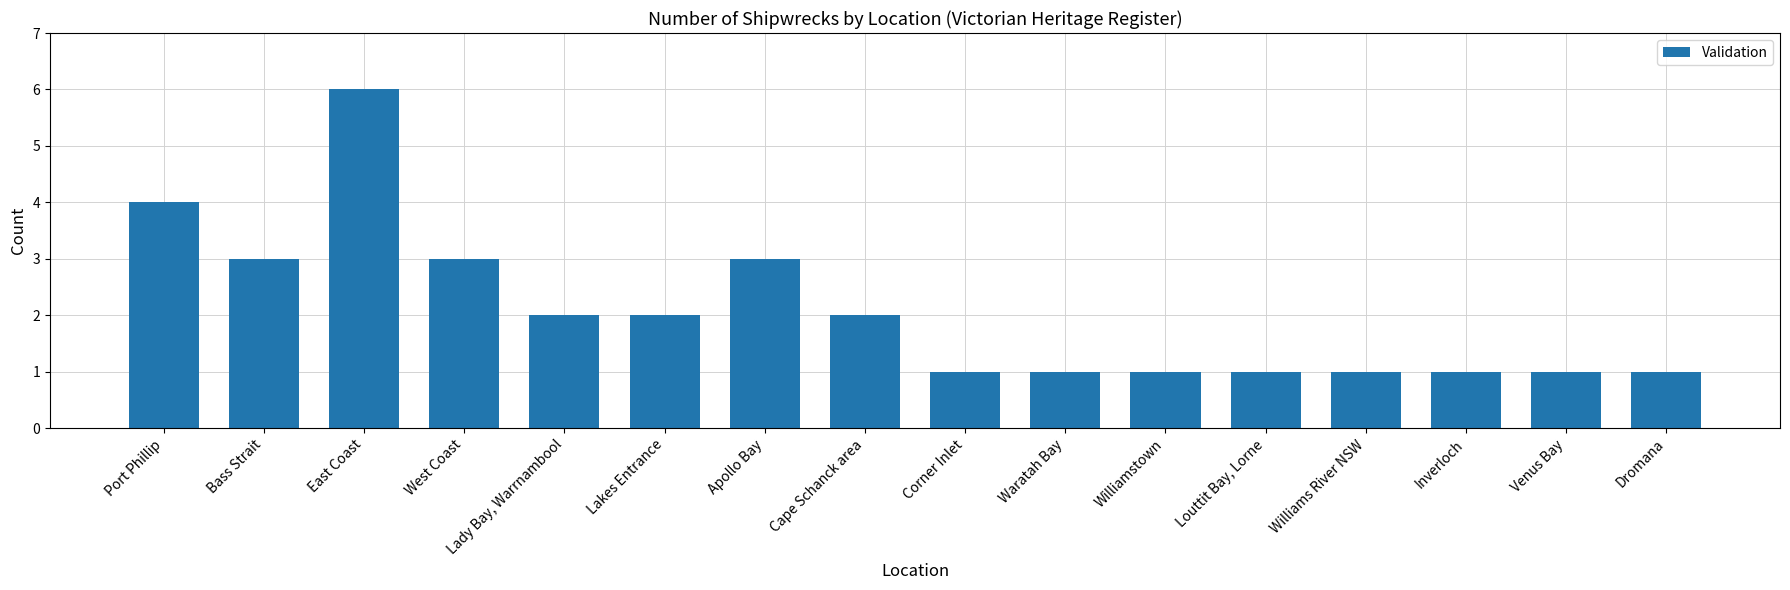

Are the bars grouped side by side (vs. stacked)?

No